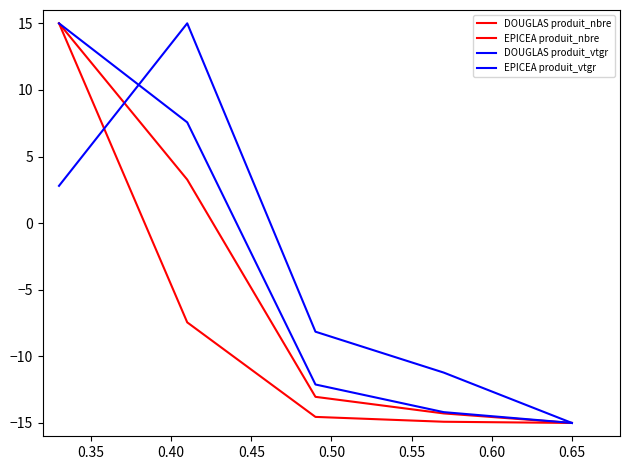

Does the chart have visible grid lines?

No